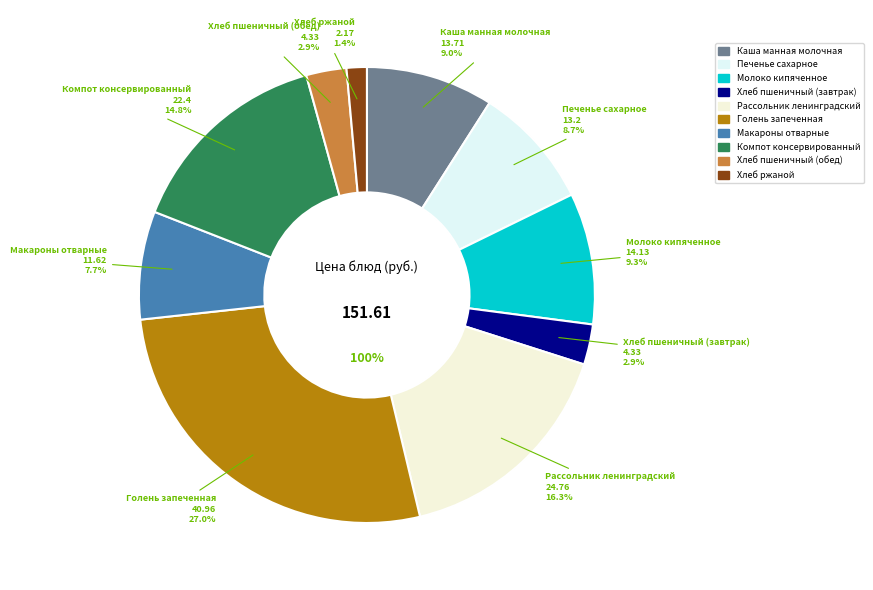

Count the number of slices in the pie.

10